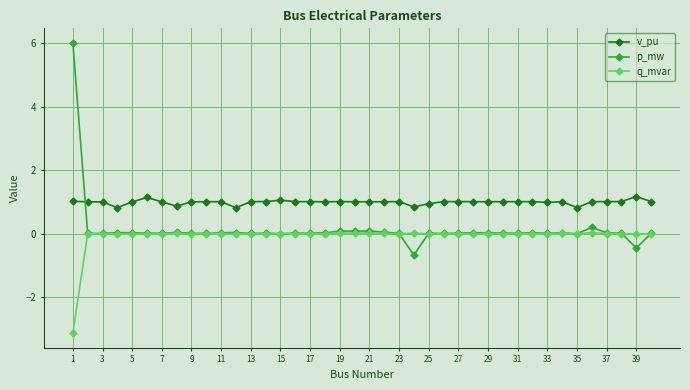

Which series has the largest total across all categories?

v_pu